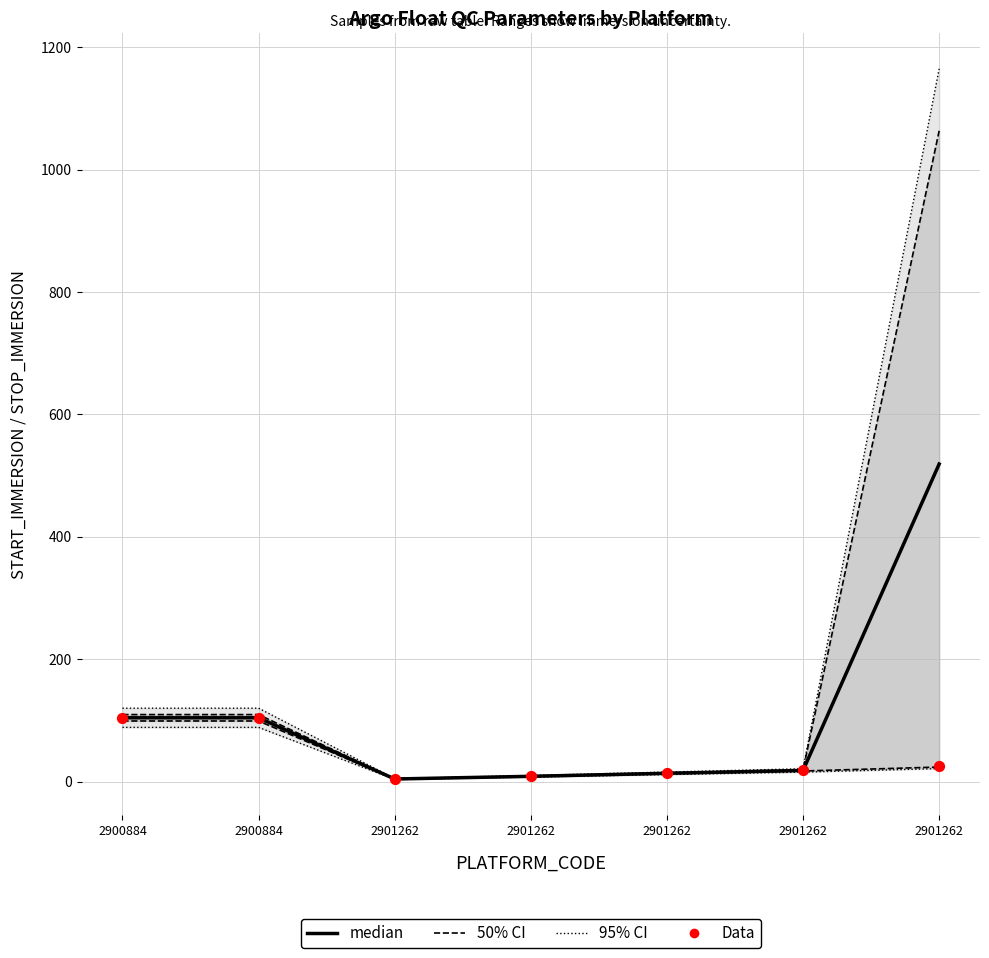

What is the total value across all series at 2901262?

18.9